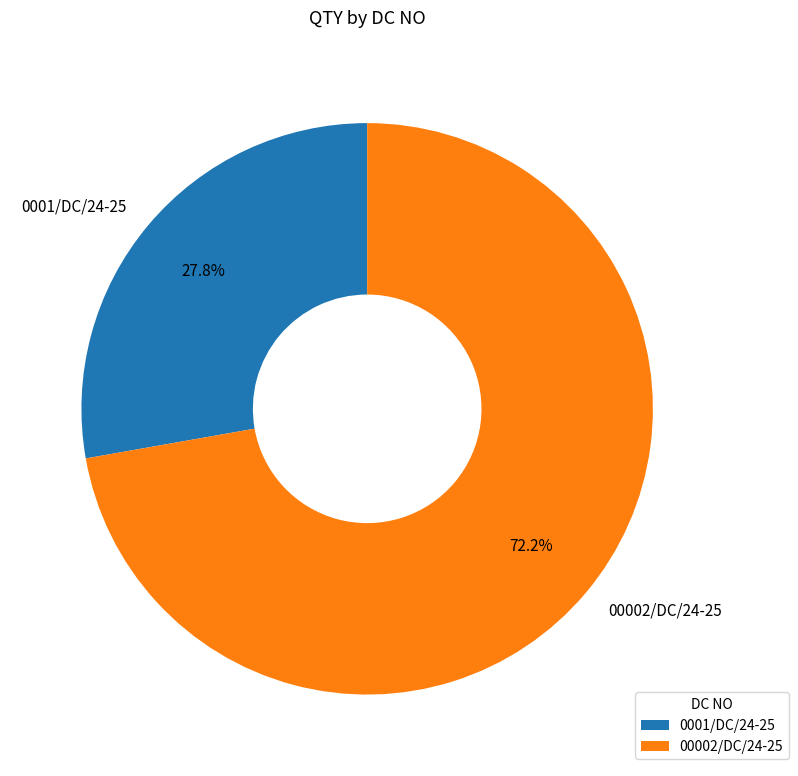

What percentage do 00002/DC/24-25 and 0001/DC/24-25 together represent?

100.0%